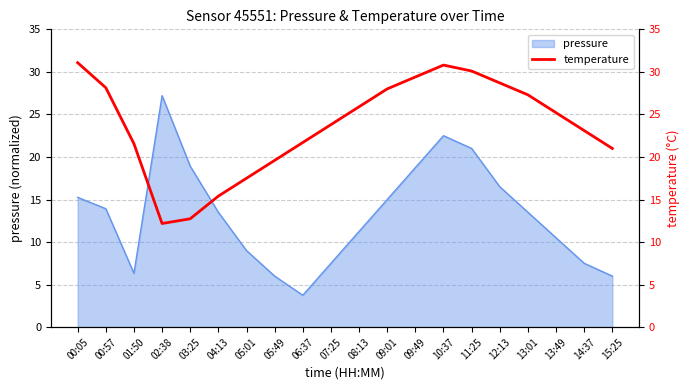

At which category does the data reach its first local peak?

10:37